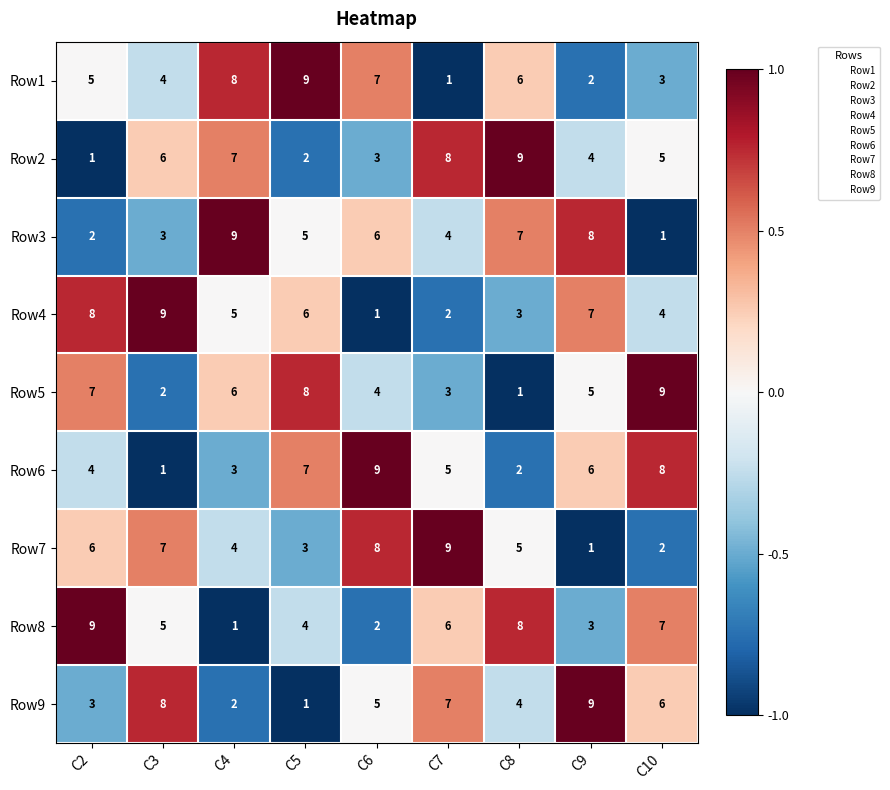

Rank the series at C6 from lowest to highest value.

Row4, Row8, Row2, Row5, Row9, Row3, Row1, Row7, Row6